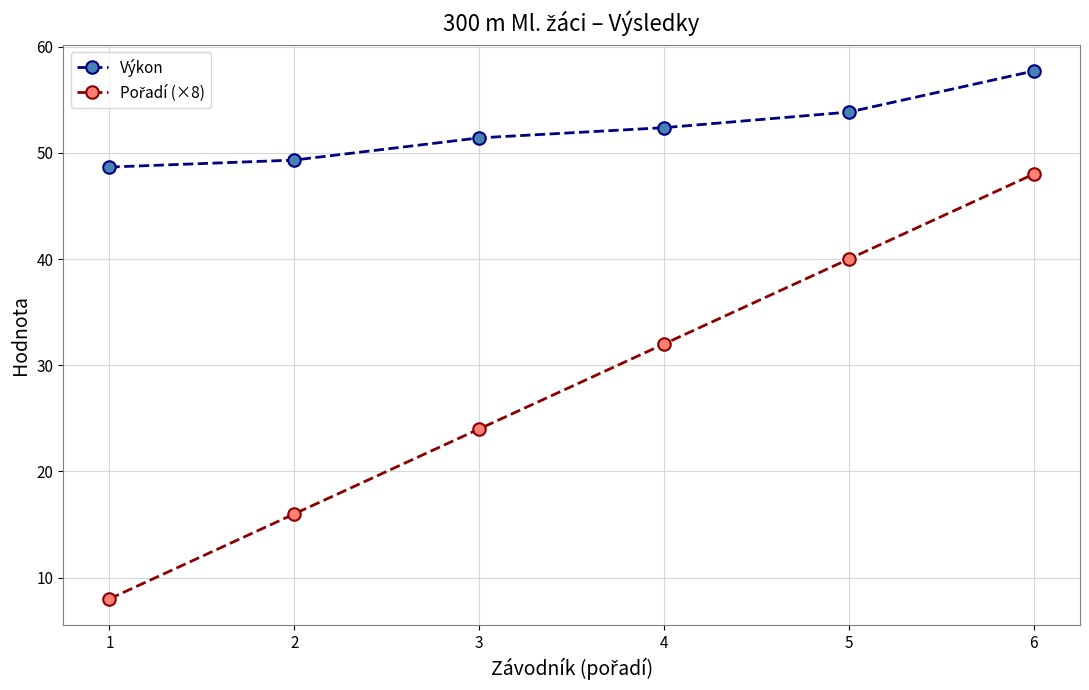

What is the difference between the second highest and second lowest values in the Výkon series?

4.5